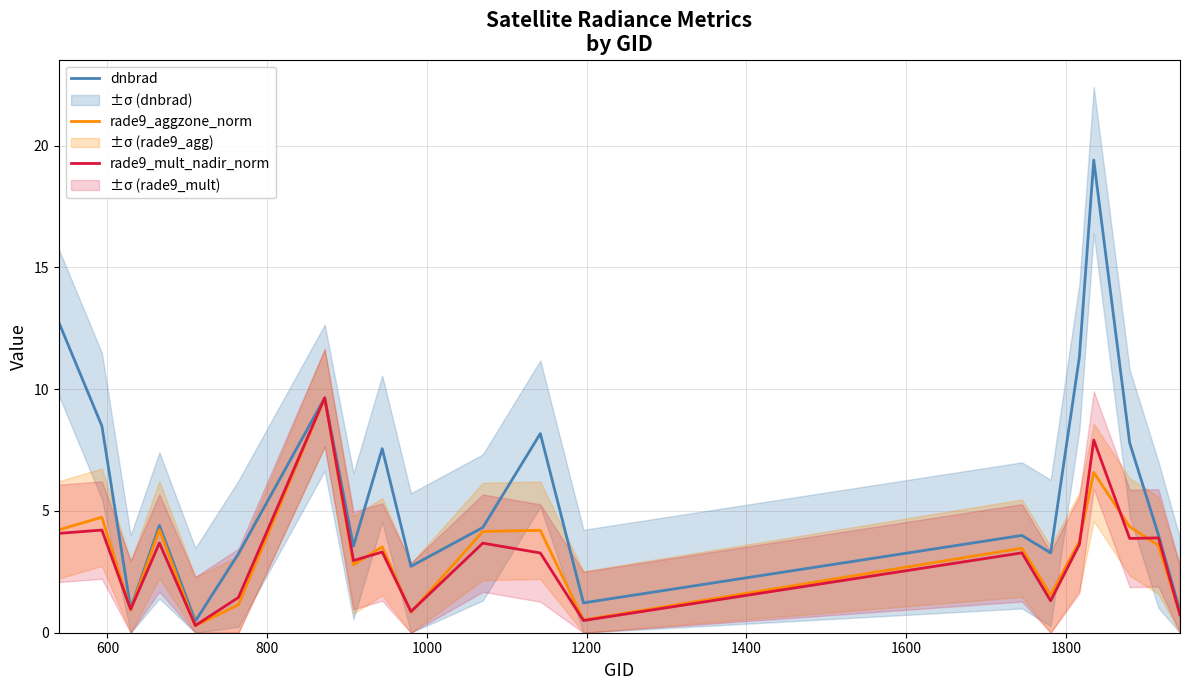

At how many categories does at least one series exceed 7?

8